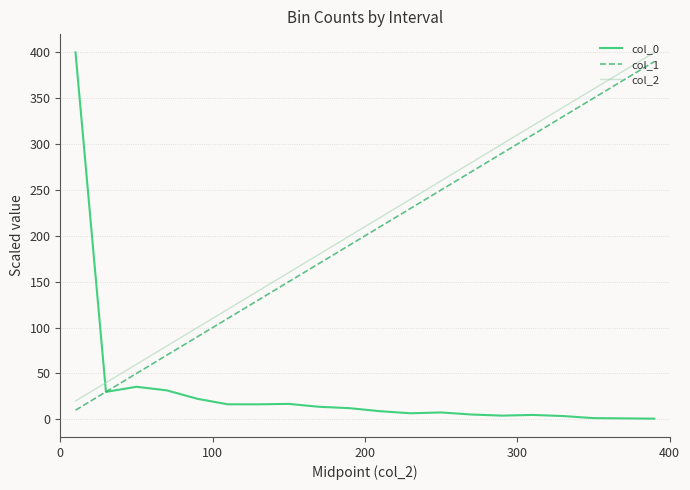

What is the lowest value of the col_1 series?

10.0